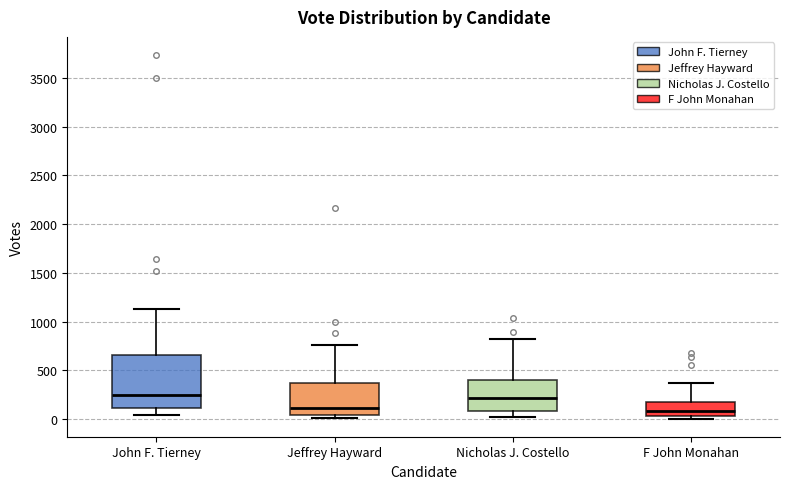

Comparing the boxes themselves (not the whiskers), which one is the tallest?

John F. Tierney